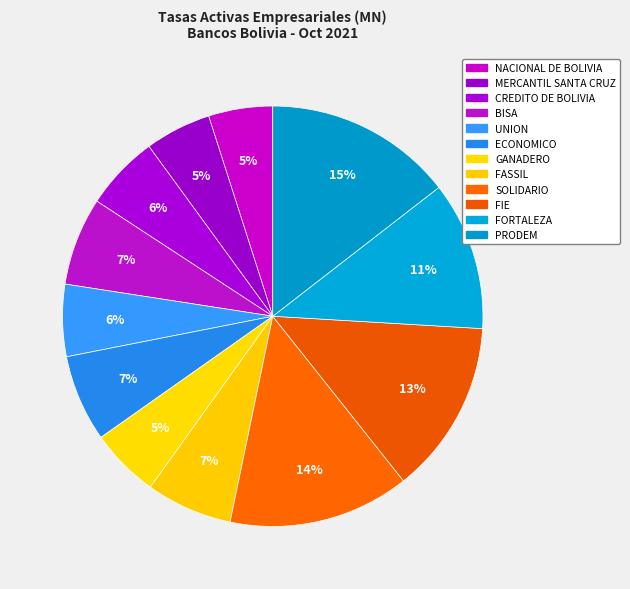

Is GANADERO the majority of the pie?

No